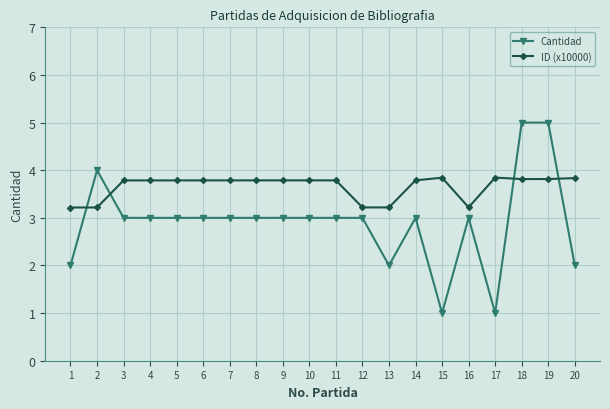

What are all the series names shown in the legend?

Cantidad, ID (x10000)